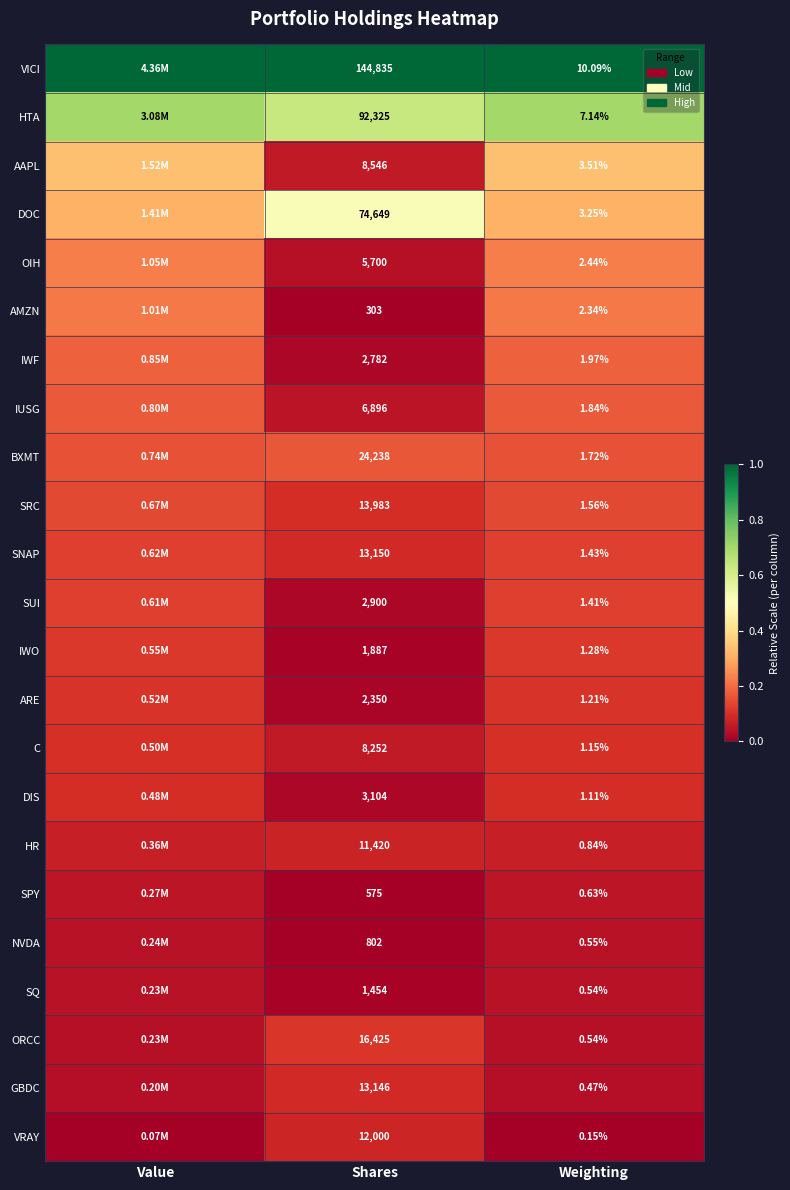

Which series changed the most between Shares and Weighting?

VICI